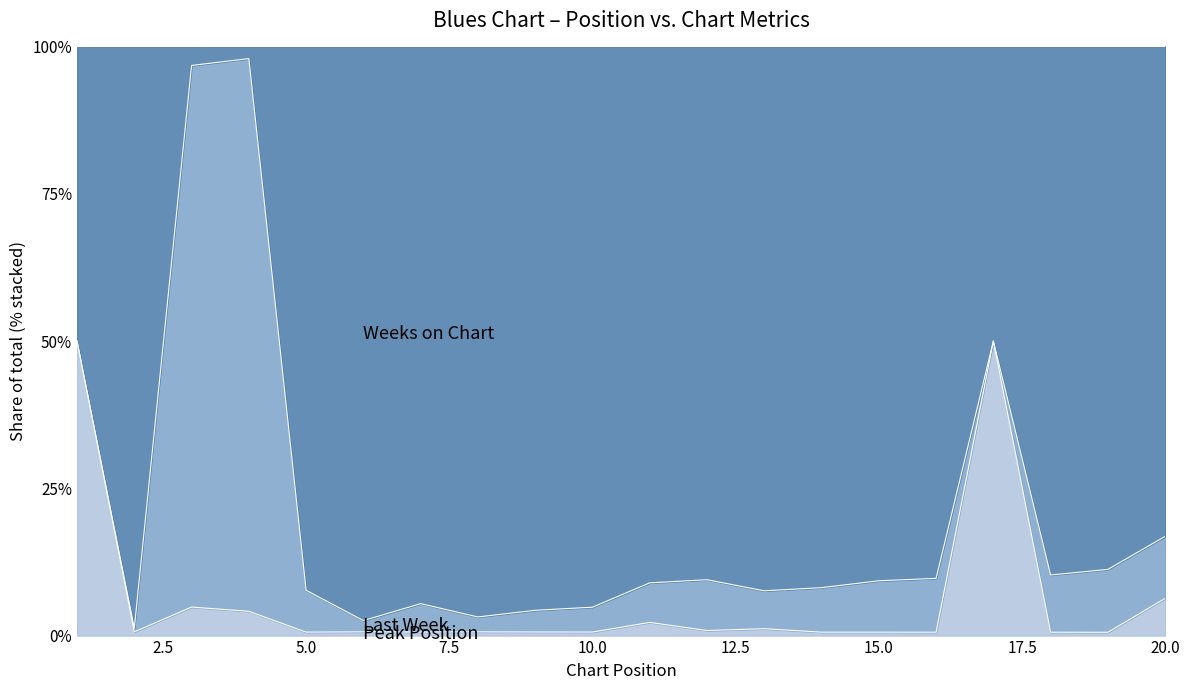

Is the value of Last Week at 15 greater than the value of Weeks on Chart at 12?

No